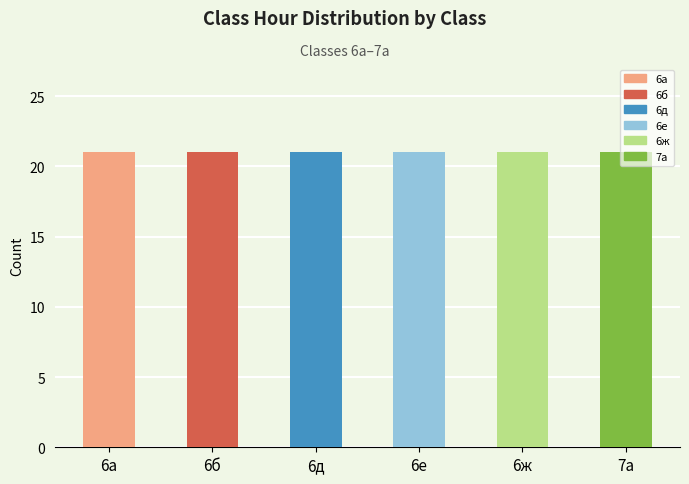

What is the sum of all 6е values?

21